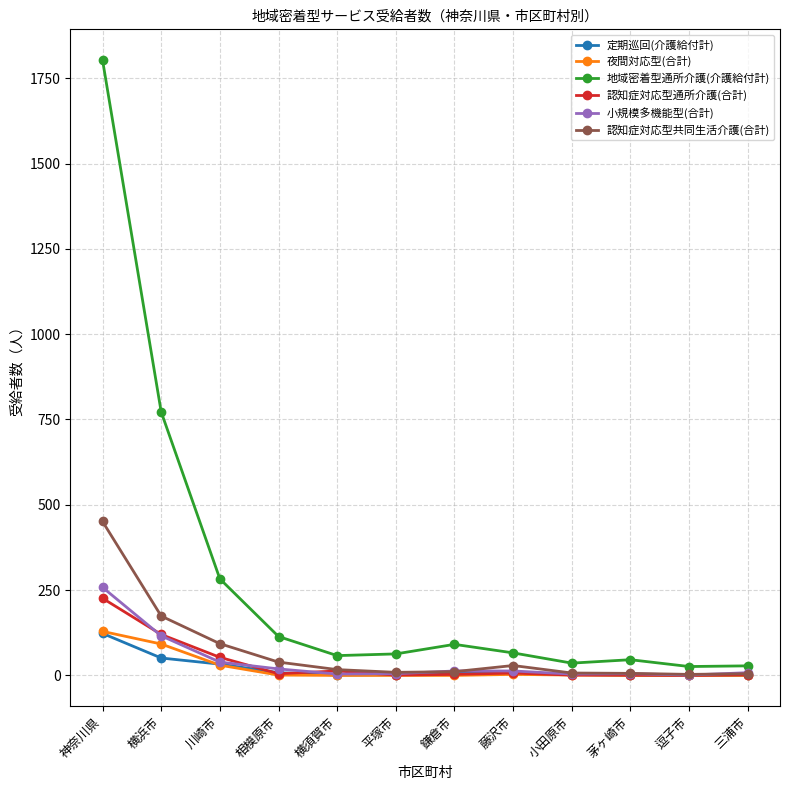

At which category is the sum across all series the highest?

神奈川県